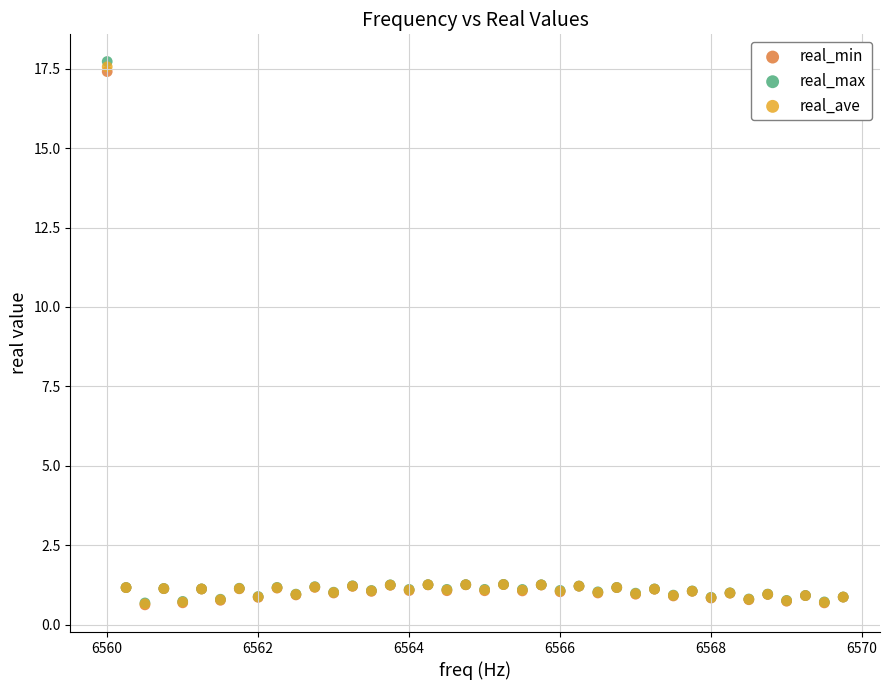

Which series has the largest Y range (max minus min)?

real_max